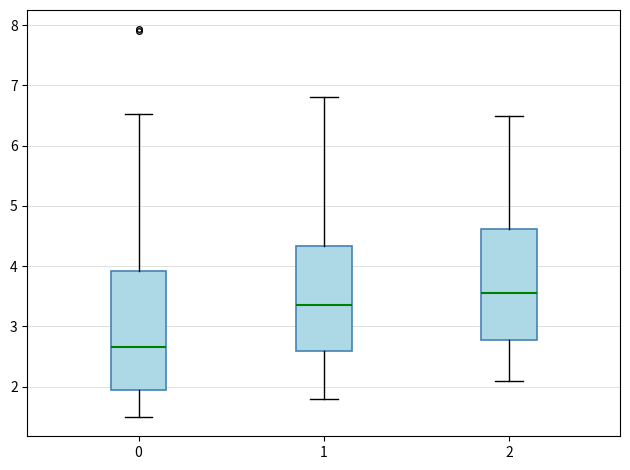

Which box is the tallest, from its lower edge to its upper edge?

0